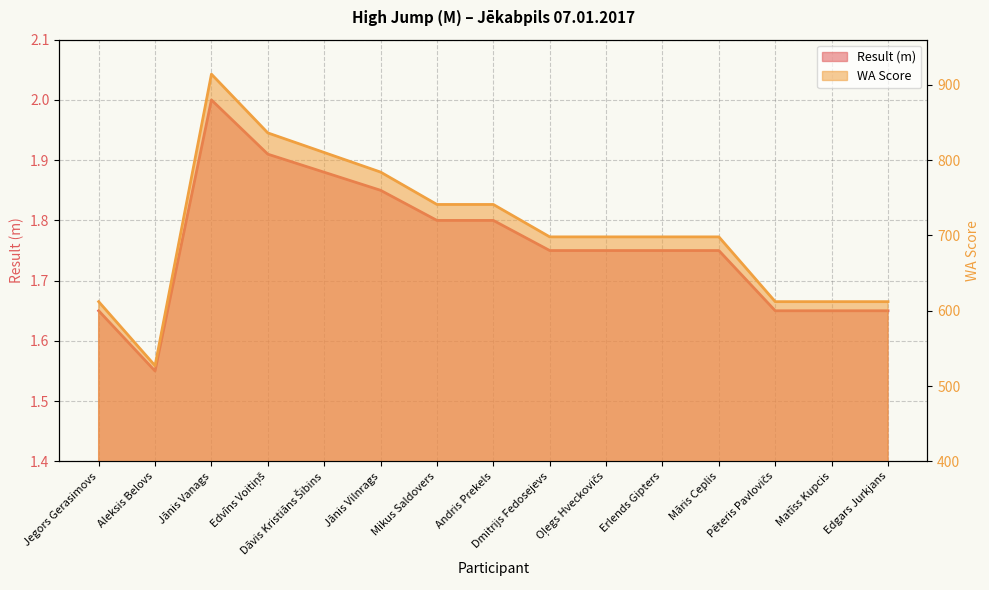

What is the value of the WA Score point at the 3rd from the left?

914.0